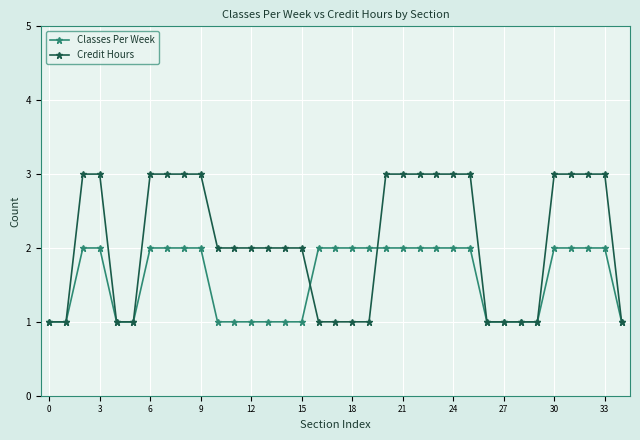

Reading left to right, transcribe all the data shown in this chart.

Classes Per Week: 1	1	2	2	1	1	2	2	2	2	1	1	1	1	1	1	2	2	2	2	2	2	2	2	2	2	1	1	1	1	2	2	2	2	1
Credit Hours: 1	1	3	3	1	1	3	3	3	3	2	2	2	2	2	2	1	1	1	1	3	3	3	3	3	3	1	1	1	1	3	3	3	3	1